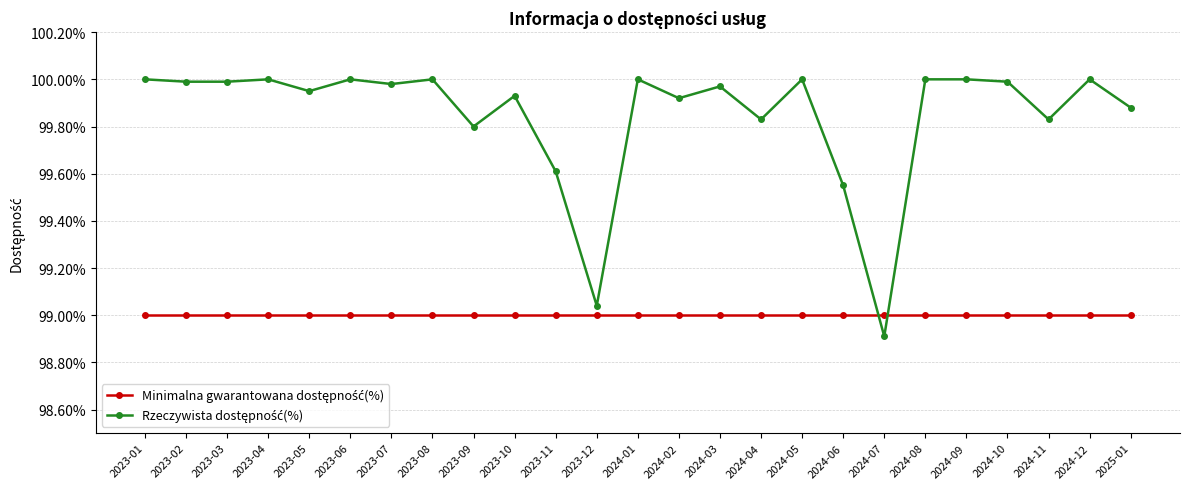

At how many categories does at least one series exceed 0?

25